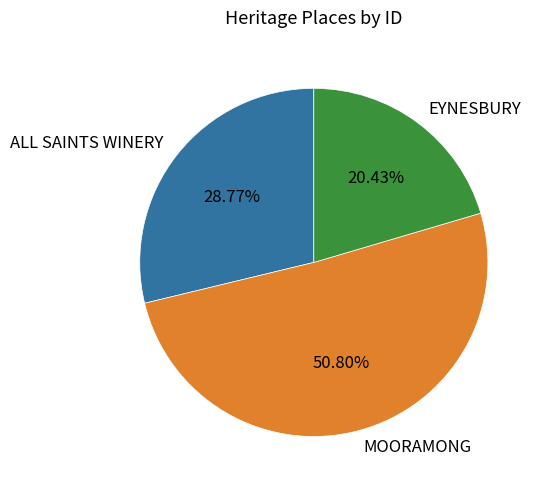

To the nearest percent, what is the difference between the EYNESBURY and ALL SAINTS WINERY slice percentages?

8%